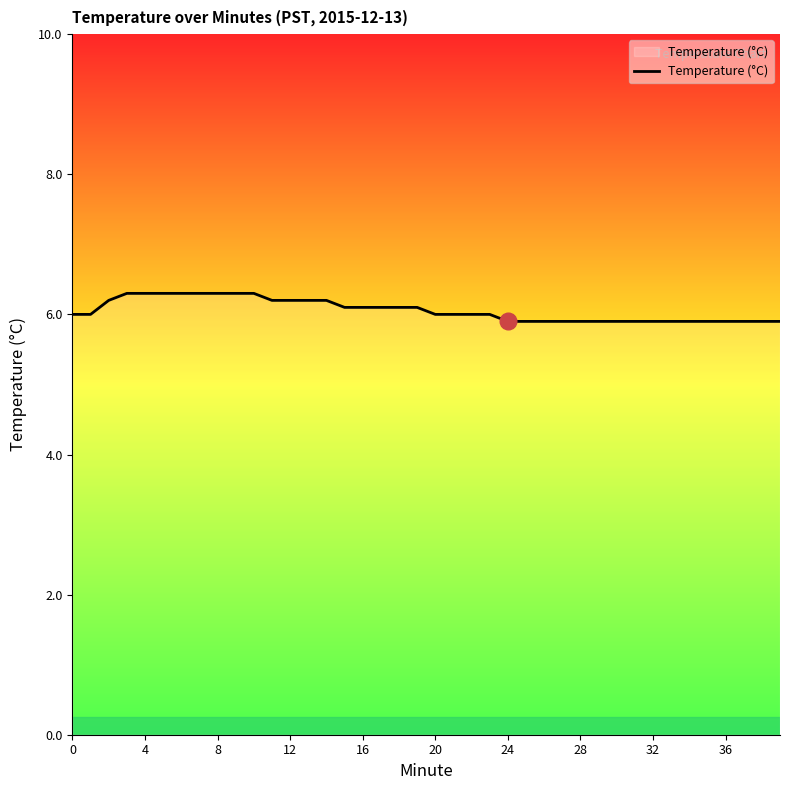

What is the smallest value displayed?

5.9